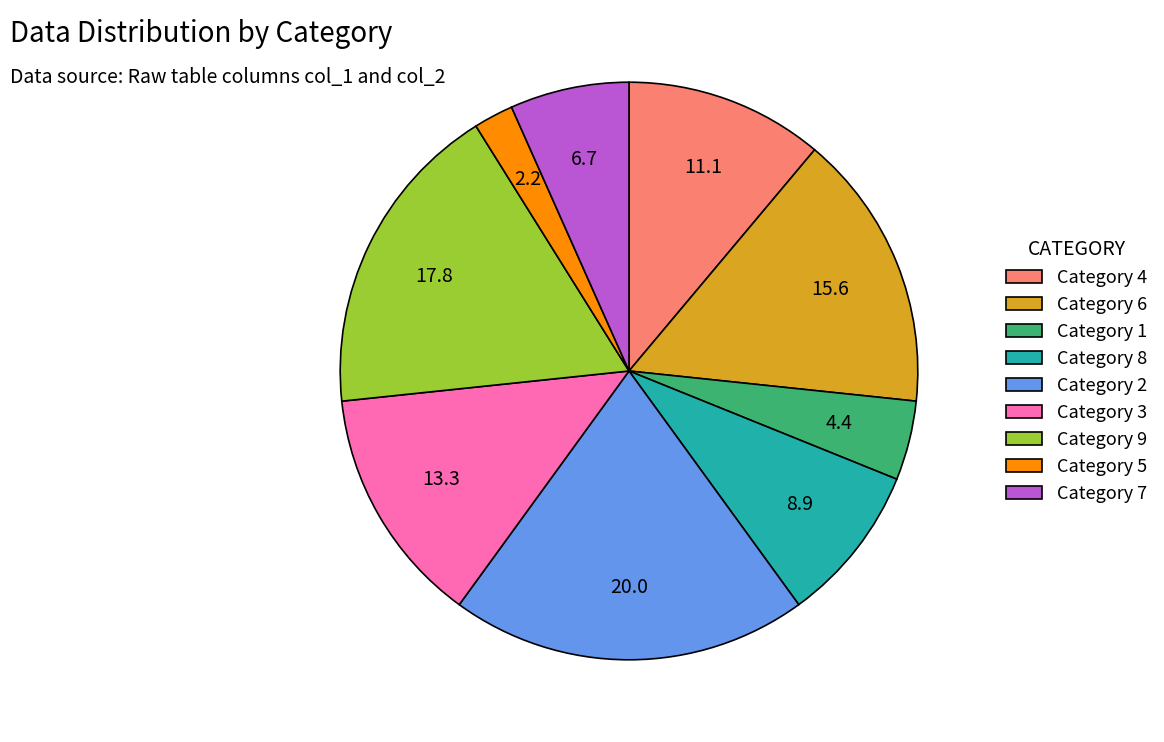

Count the number of slices in the pie.

9